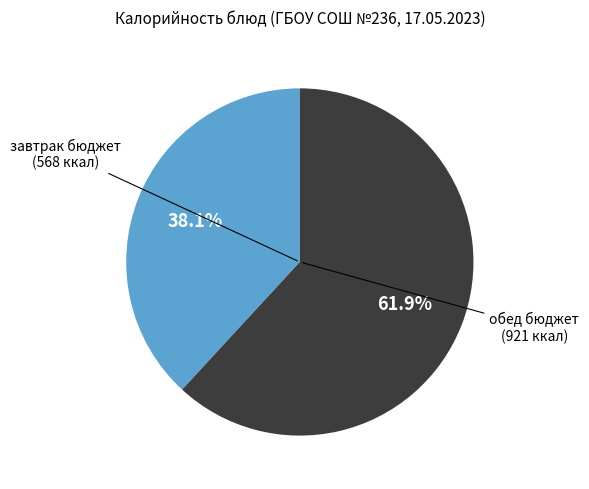

Is there any slice that represents more than half of the pie?

Yes